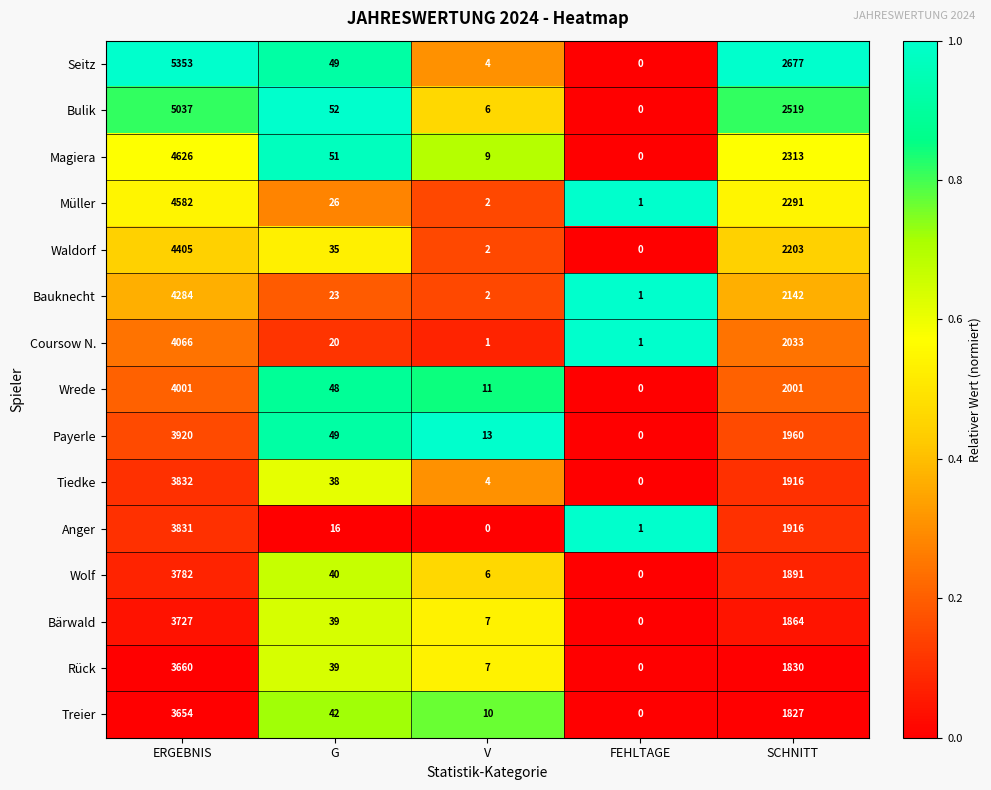

What is the difference between the highest and lowest values at SCHNITT?

850